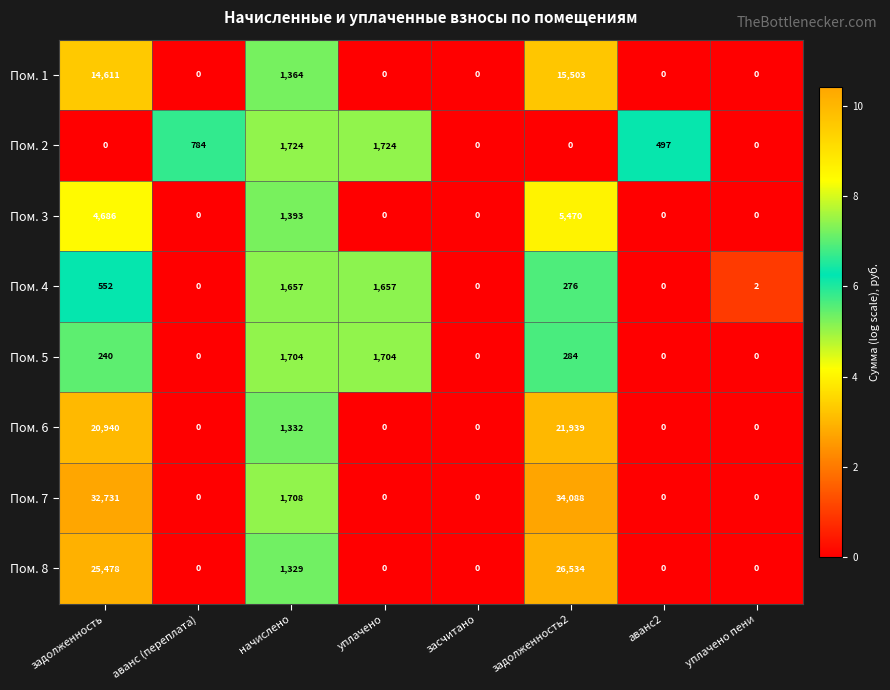

What is the sum of the Пом. 2 values at уплачено пени and аванс (переплата)?

784